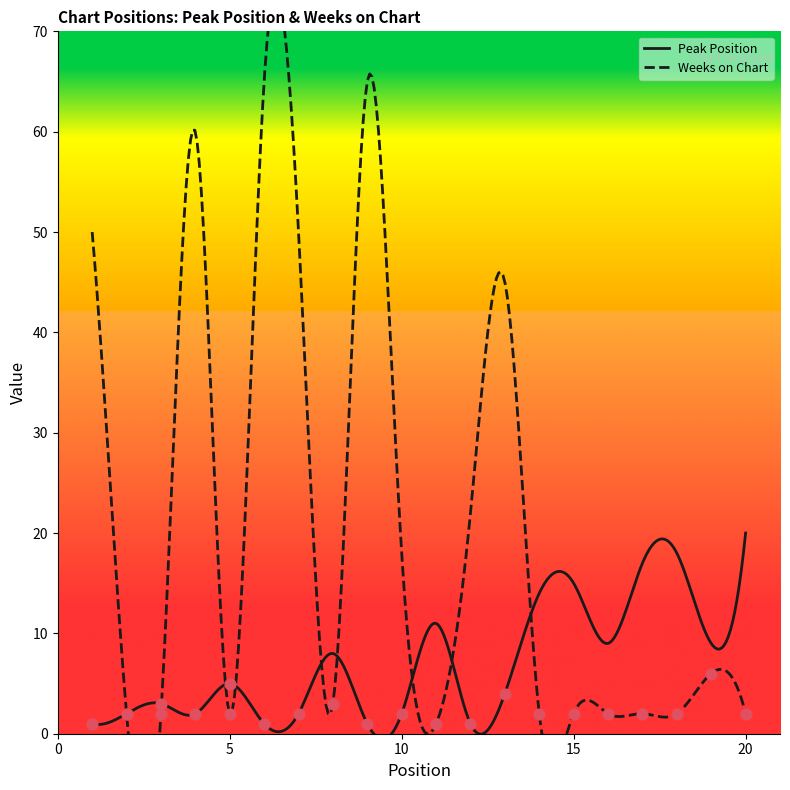

Which series reaches the maximum Y coordinate?

Weeks on Chart